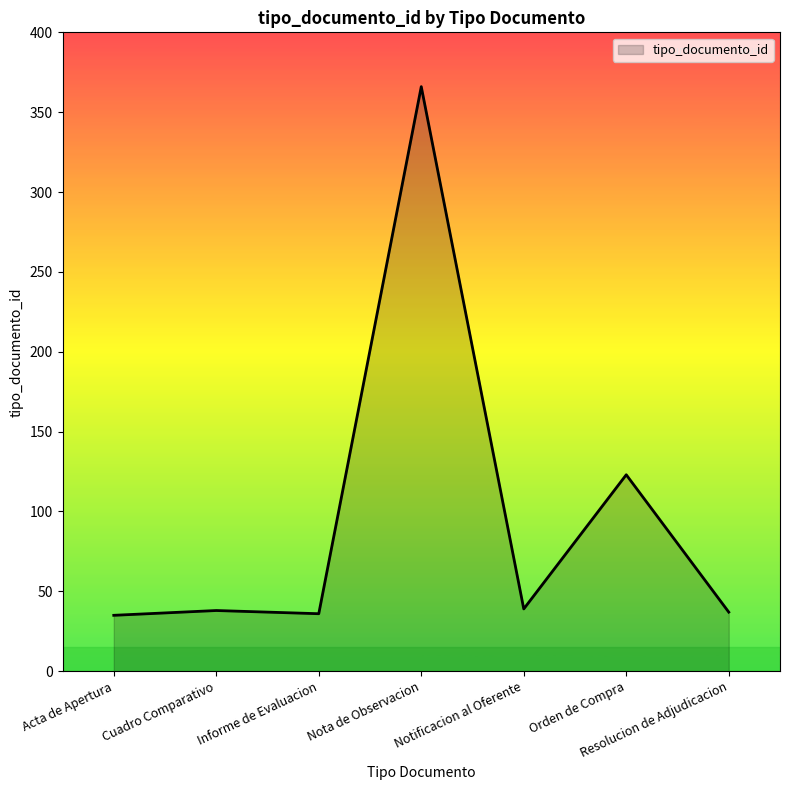

What is the ratio of the value at Nota de Observacion to the value at Cuadro Comparativo?

9.6